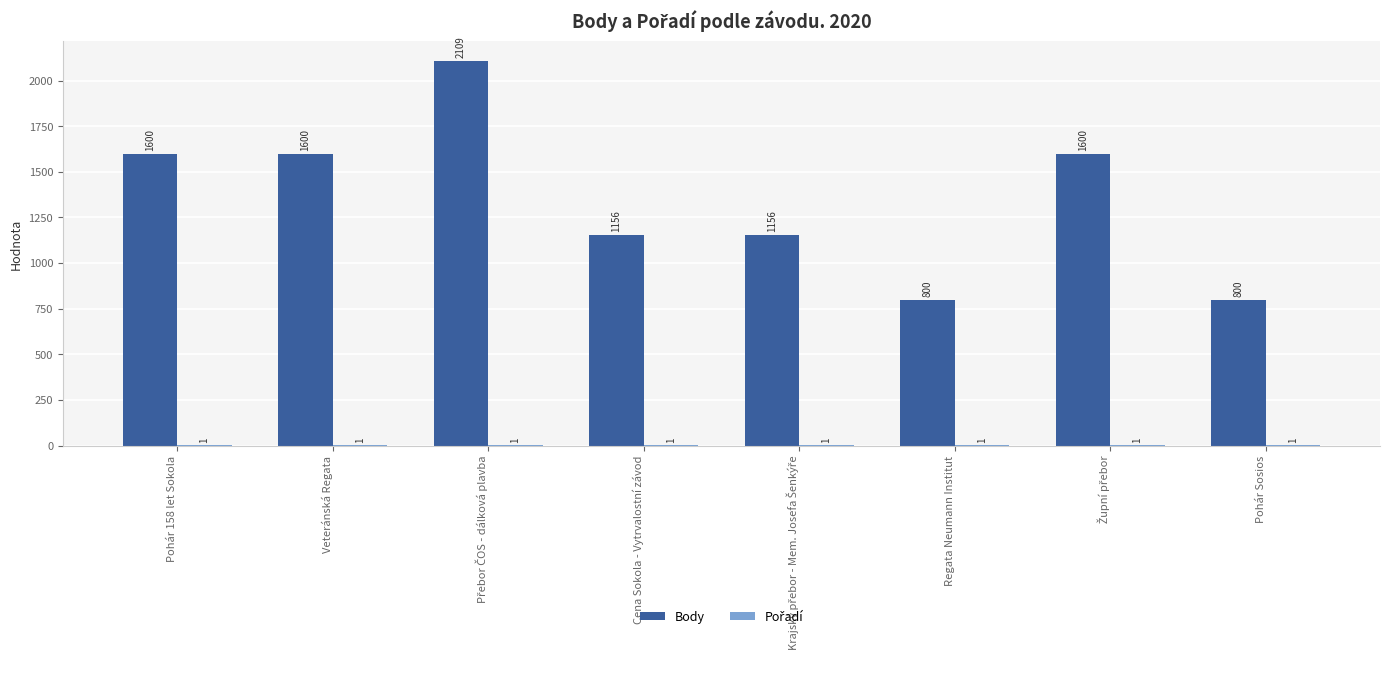

The value of Body at Cena Sokola - Vytrvalostní závod is 452. True or false?

False